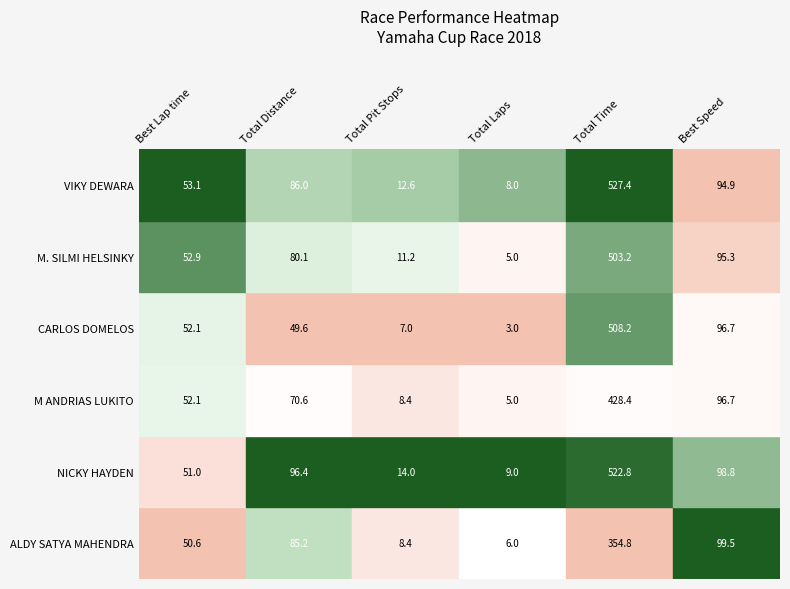

At which category is the sum across all series the highest?

Total Time